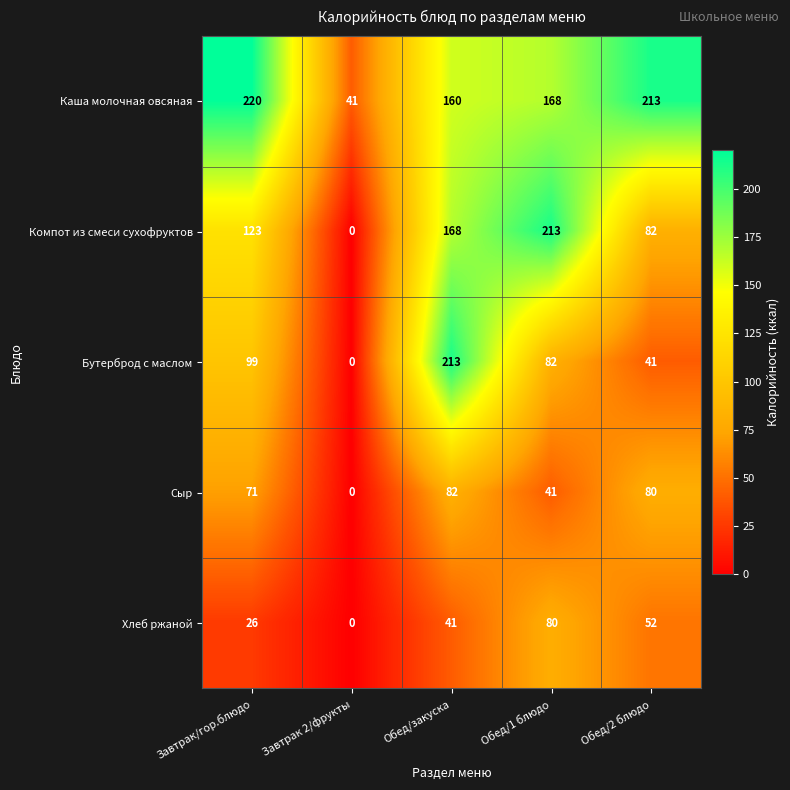

At Обед/1 блюдо, list the series in order from smallest to largest.

Сыр, Хлеб ржаной, Бутерброд с маслом, Каша молочная овсяная, Компот из смеси сухофруктов